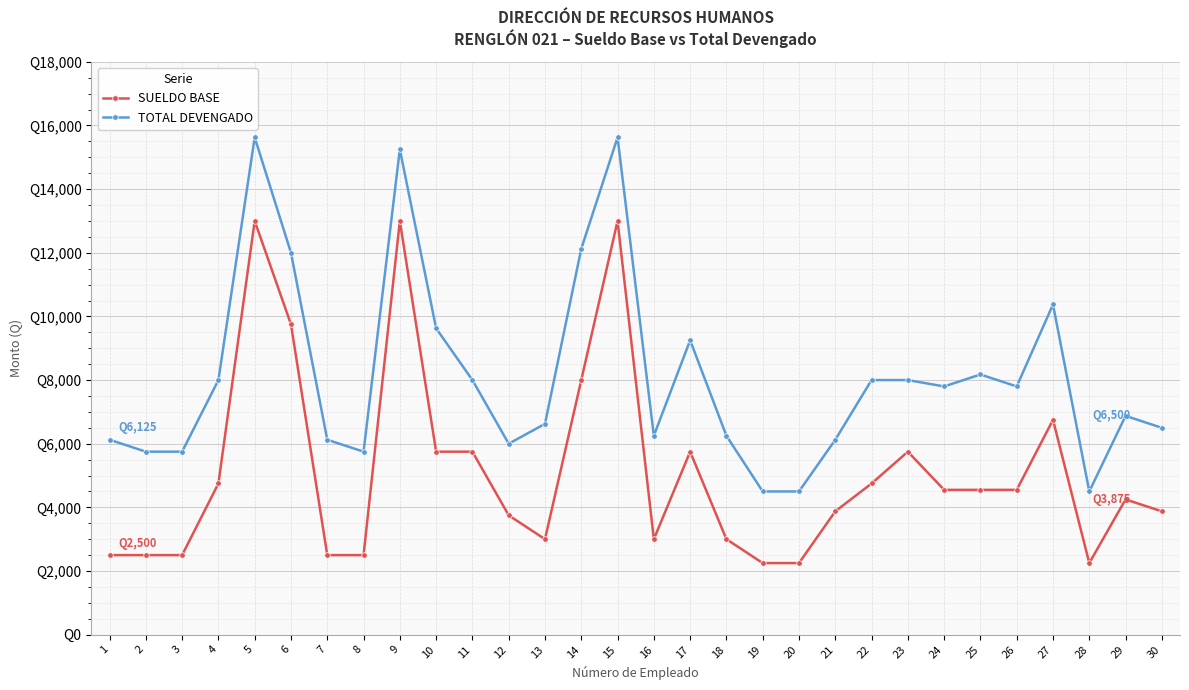

True or false: TOTAL DEVENGADO has more than 1 points higher than both neighbors.

True